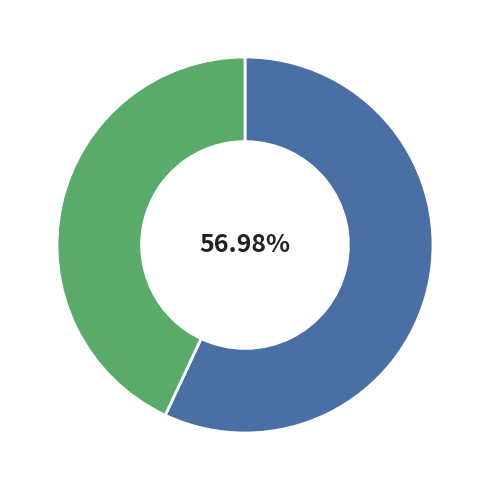

Is there any slice that represents more than half of the pie?

Yes